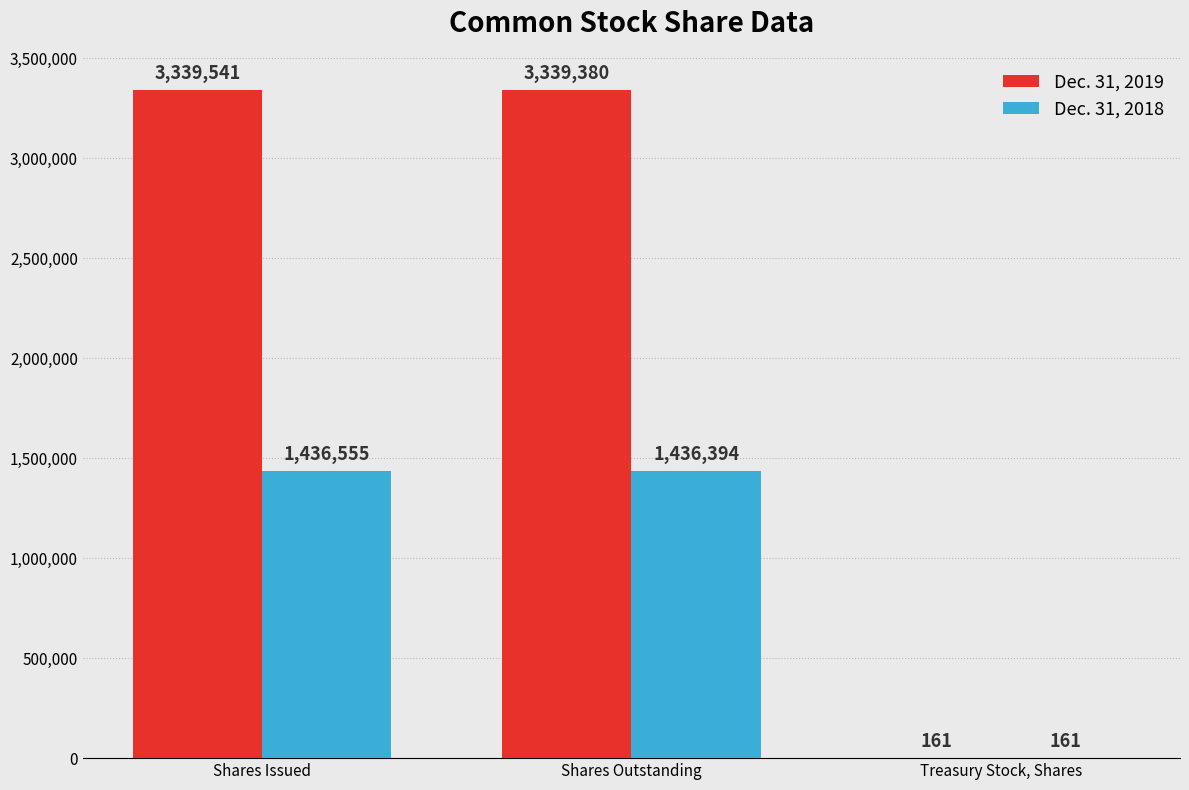

Are the bars horizontal?

No